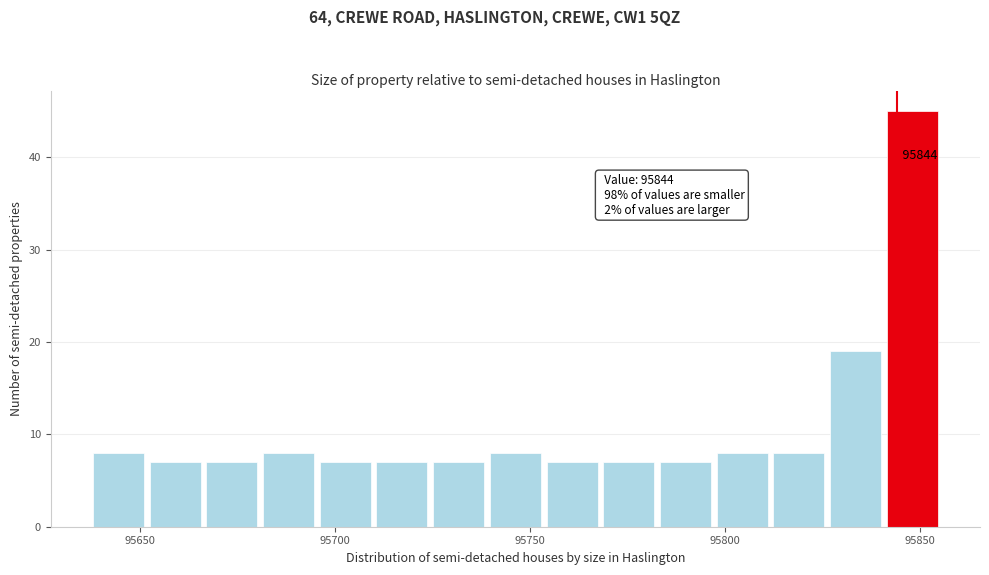

Around what value on the x-axis is the tallest bar? Give the approximate position of its centre, as read against the axis.

95850